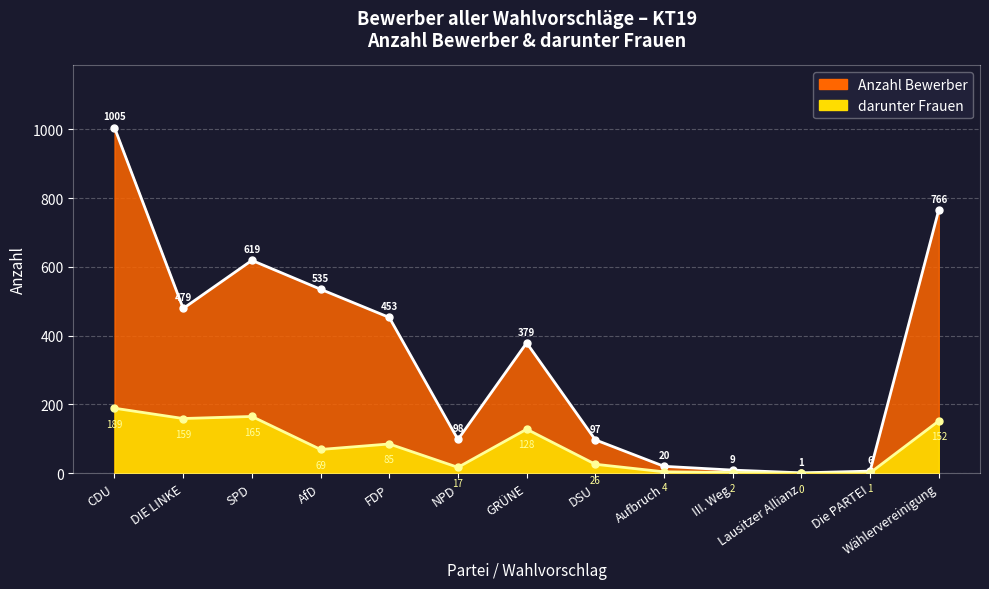

The value of darunter Frauen at III. Weg is 3. True or false?

False